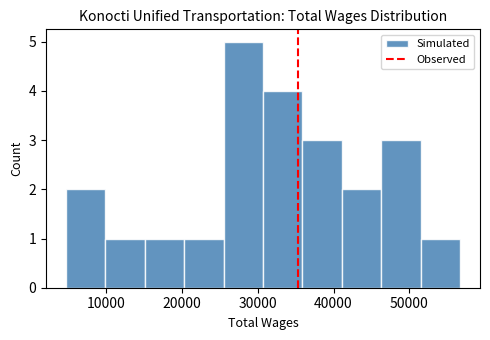

How tall is the bar that spans 52000 to 57000 on the x-axis? Neither the bar edges nor the heights are printed on the chart, so give them approximately, as read against the axes.

1